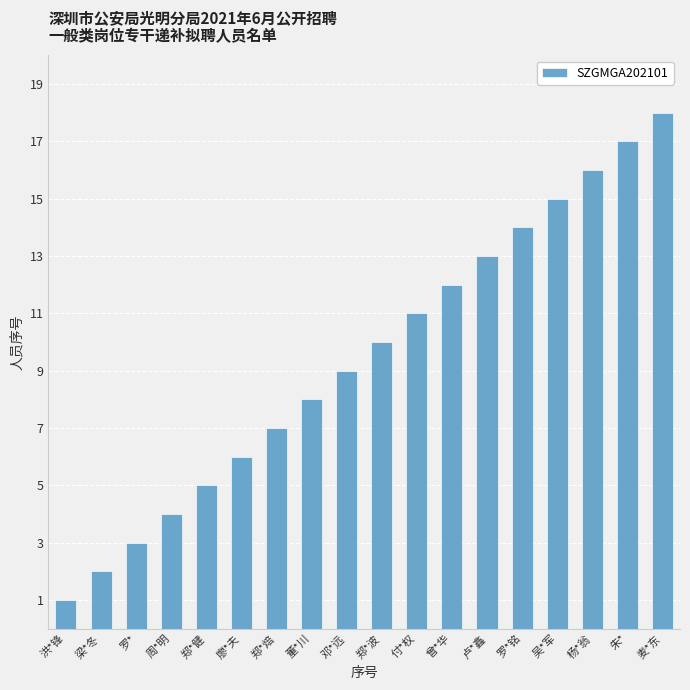

Reading left to right, list all the values displayed in this chart.

洪*锋=1	梁*冬=2	罗*=3	周*明=4	郑*健=5	廖*夫=6	郑*焙=7	董*川=8	邓*远=9	郑*波=10	付*权=11	曾*华=12	卢*鑫=13	罗*铭=14	吴*军=15	杨*翁=16	朱*=17	麦*东=18